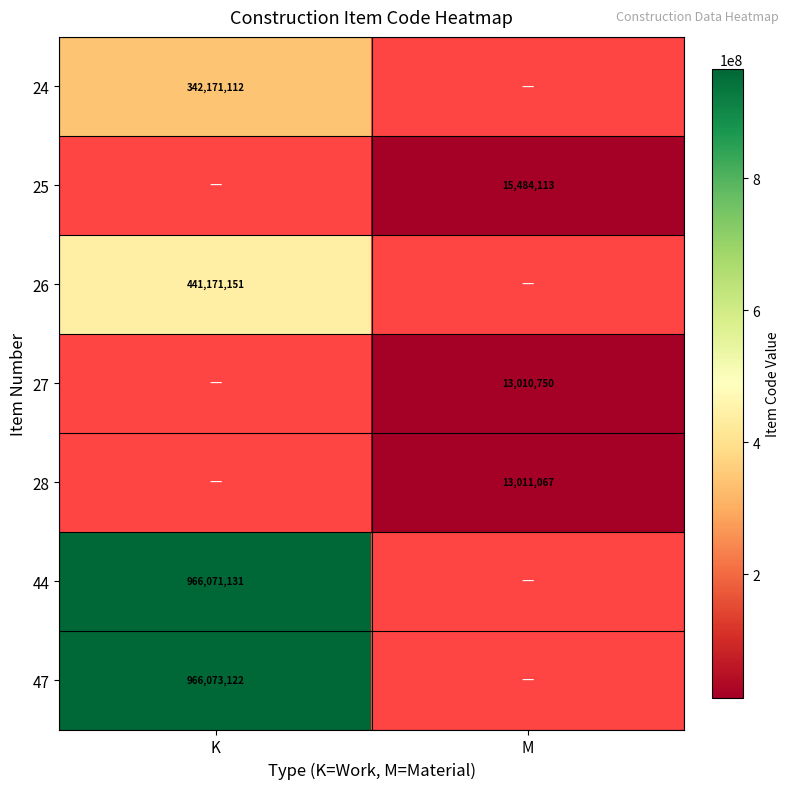

True or false: 44 has a value of 966071131 at K.

True